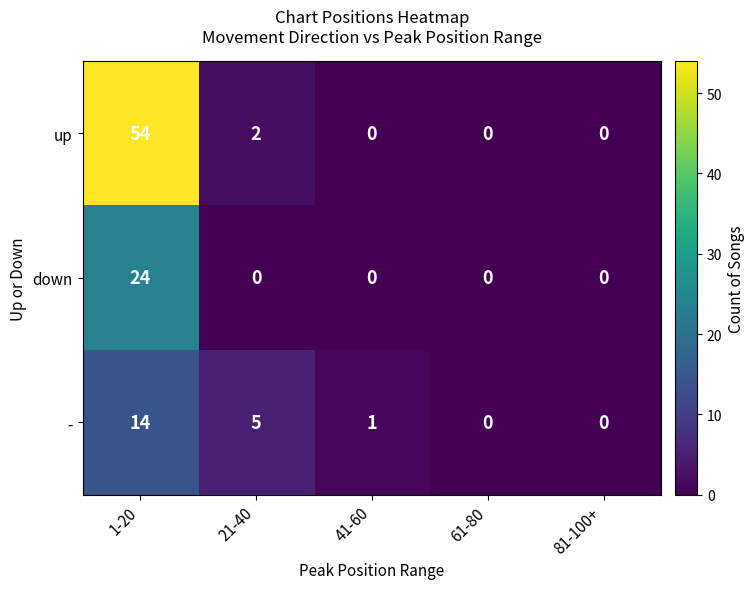

True or false: - has a value of 0 at 41-60.

False